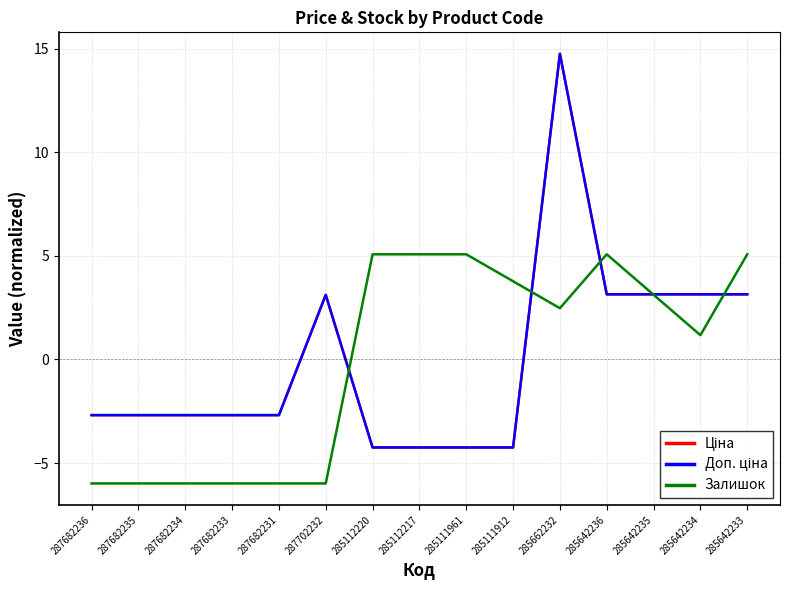

Which series has the widest spread of values?

Ціна